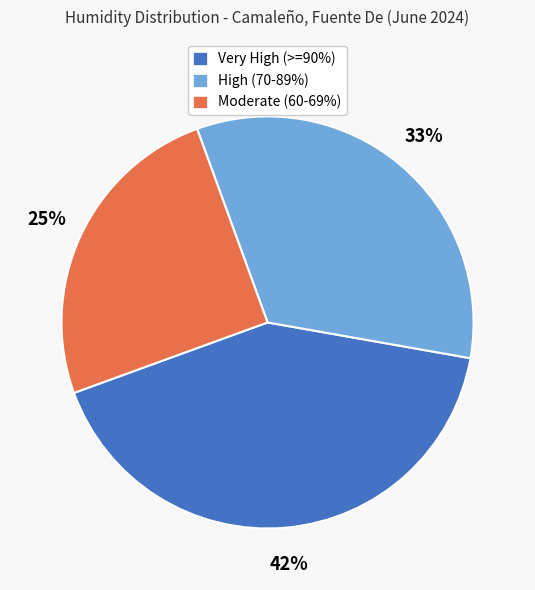

Does Very High (>=90%) represent more than half of the total?

No